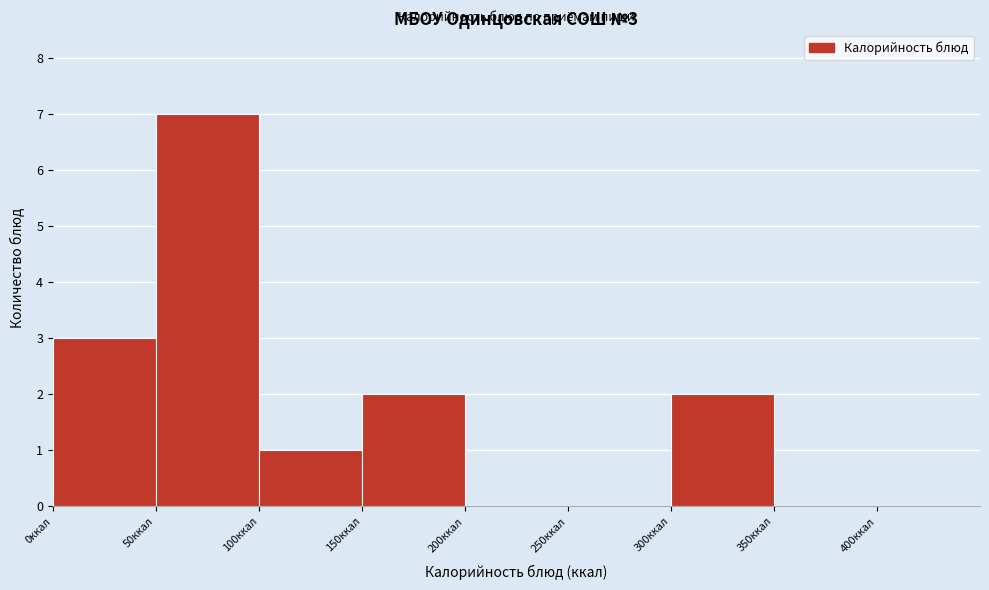

Over which range of the x-axis is the bar tallest?

50 to 100